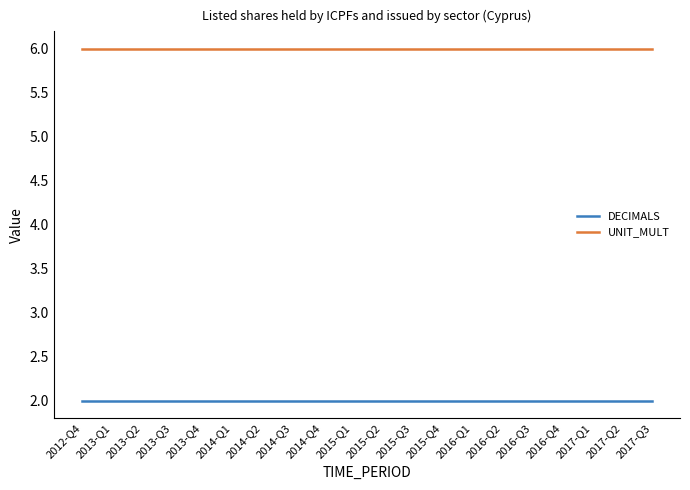

What is the lowest value of the UNIT_MULT series?

6